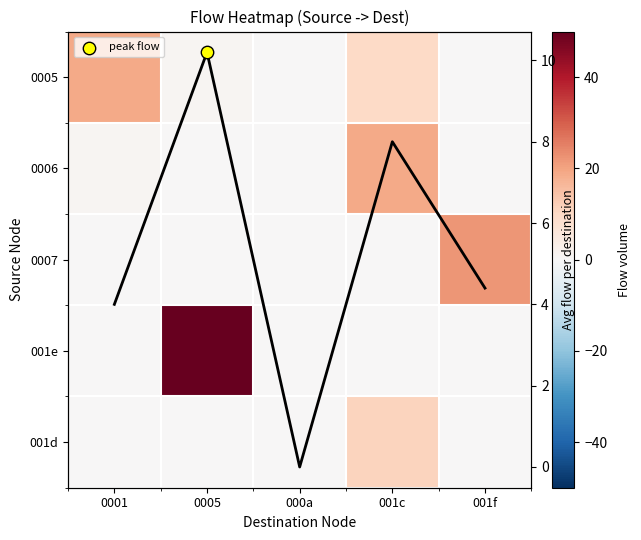

At how many categories does at least one series exceed 20?

2